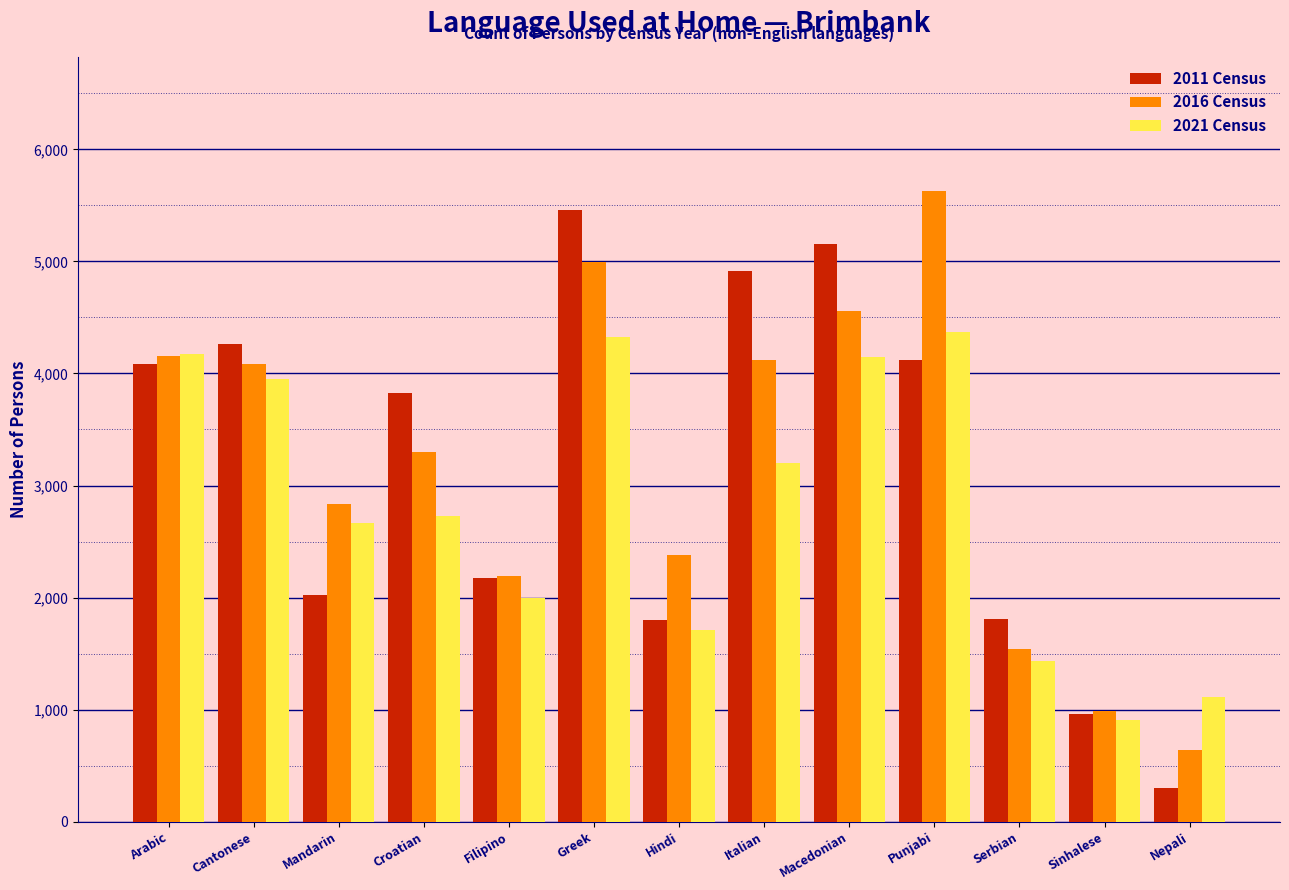

At Italian, list the series in order from largest to smallest.

2011 Census, 2016 Census, 2021 Census